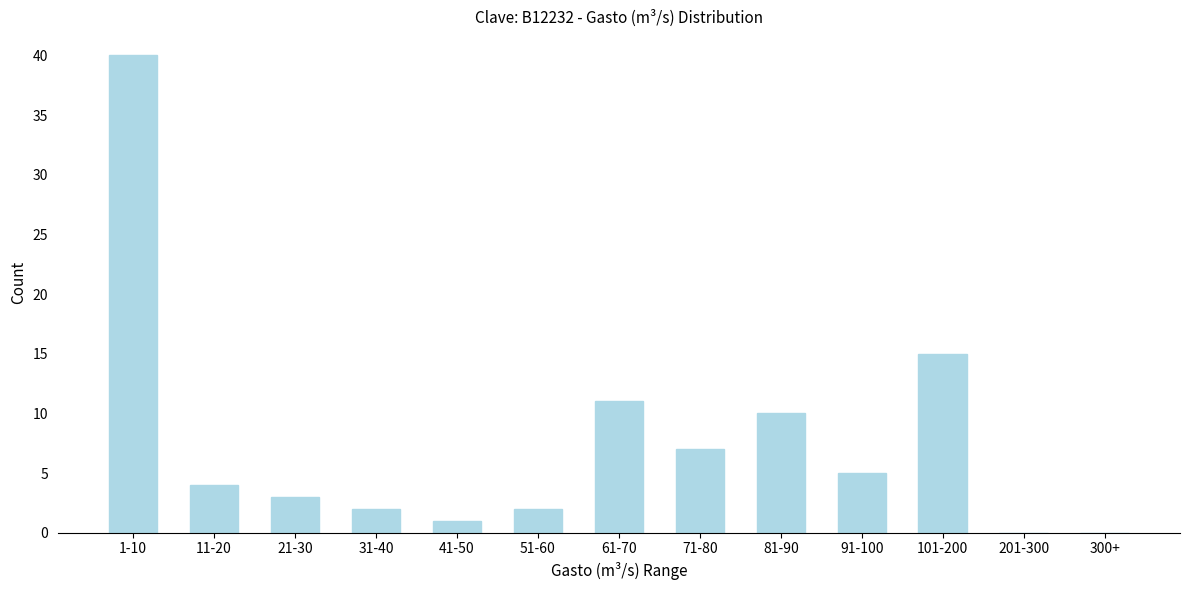

Reading left to right, extract all data points from this chart.

1-10=40	11-20=4	21-30=3	31-40=2	41-50=1	51-60=2	61-70=11	71-80=7	81-90=10	91-100=5	101-200=15	201-300=0	300+=0